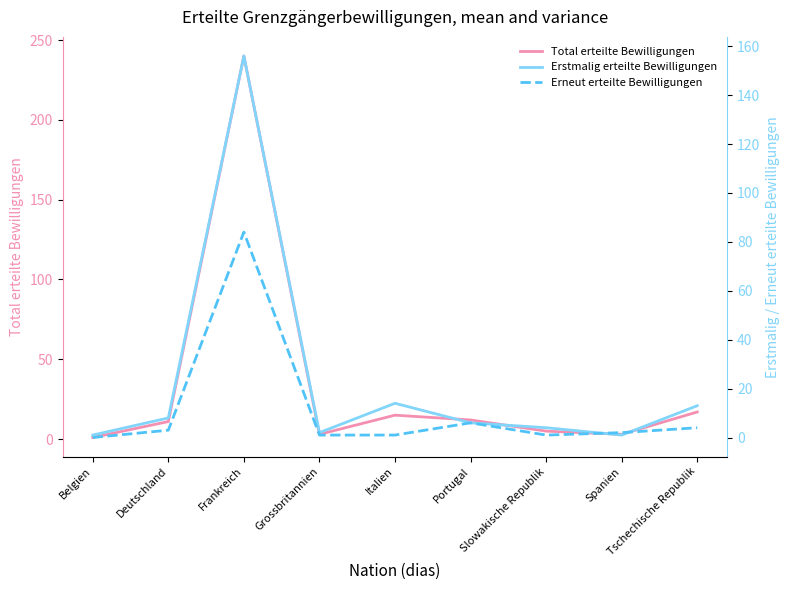

How many values in the Total erteilte Bewilligungen series are below 11?

4